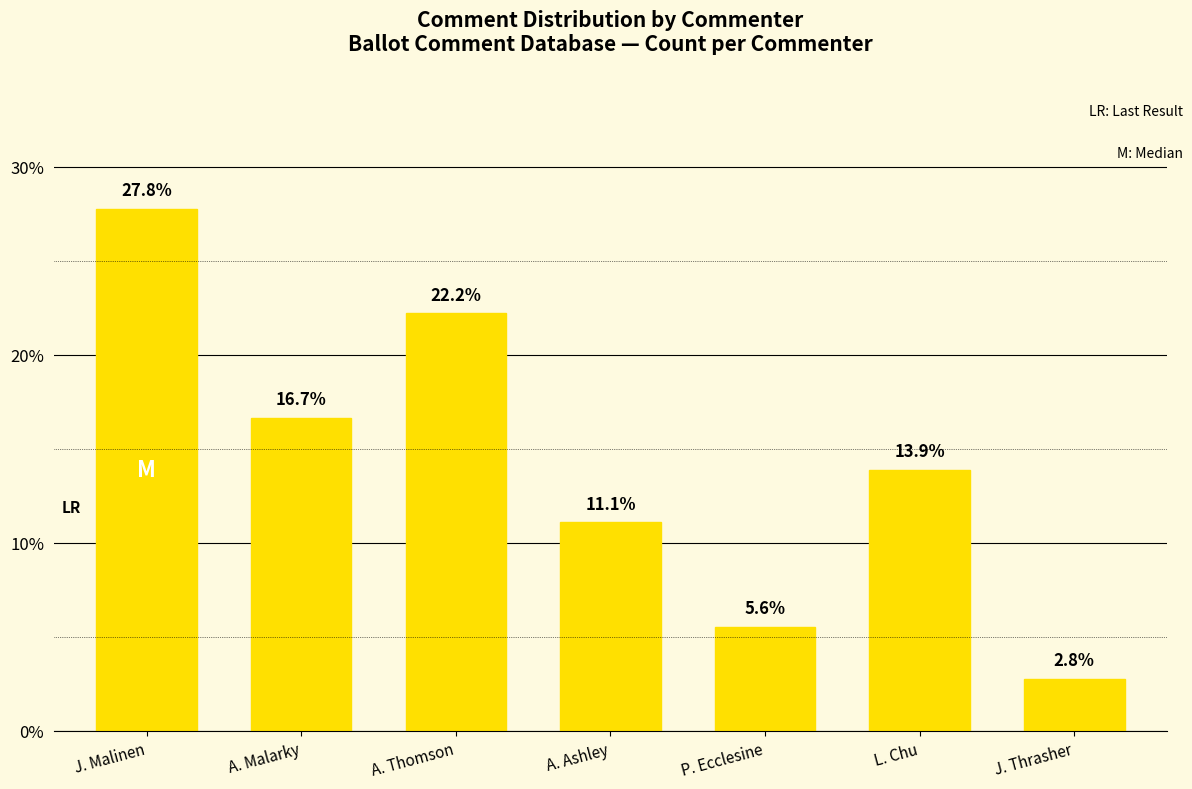

What is the sum of the values at J. Thrasher and L. Chu?

16.7